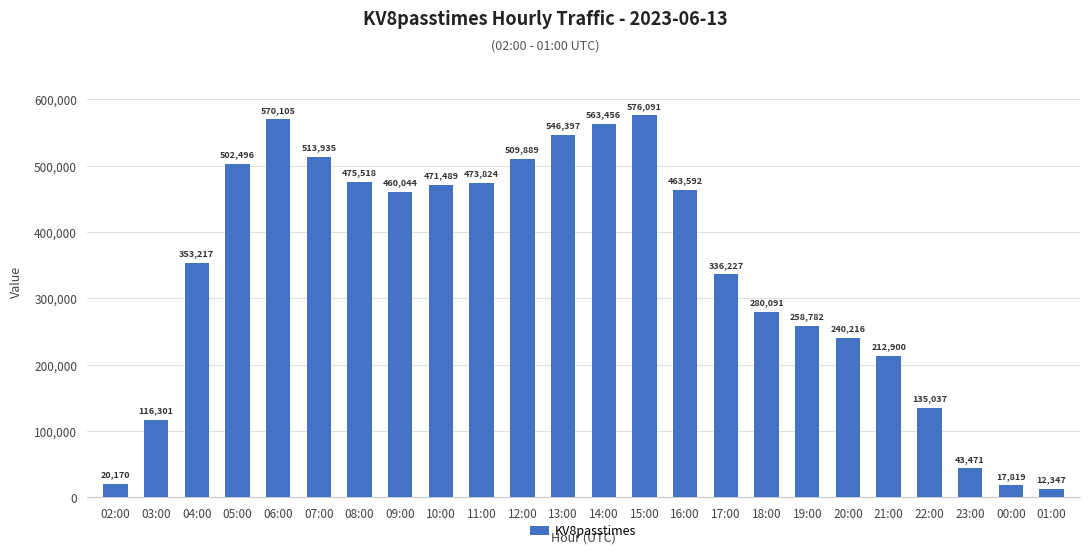

Reading right to left, list all the values displayed in this chart.

01:00=12347	00:00=17819	23:00=43471	22:00=135037	21:00=212900	20:00=240216	19:00=258782	18:00=280091	17:00=336227	16:00=463592	15:00=576091	14:00=563456	13:00=546397	12:00=509889	11:00=473824	10:00=471489	09:00=460044	08:00=475518	07:00=513935	06:00=570105	05:00=502496	04:00=353217	03:00=116301	02:00=20170